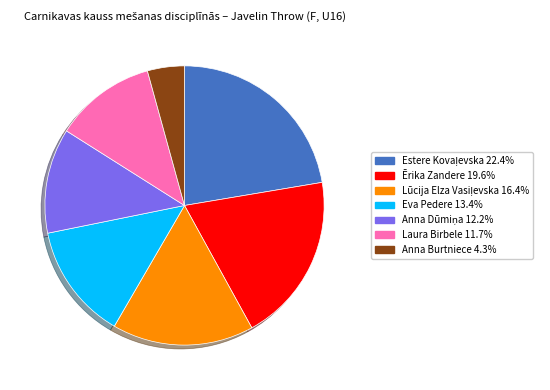

Is there any slice that represents more than half of the pie?

No